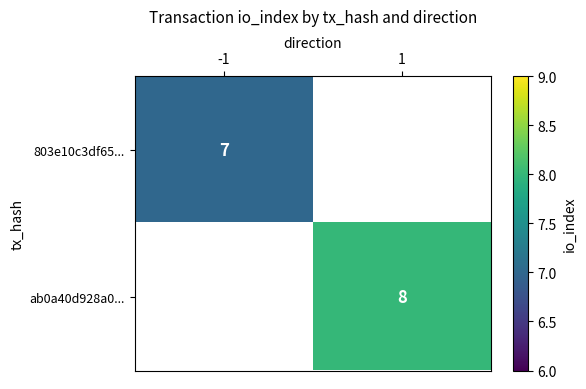

True or false: 803e10c3df65... has a value of 3 at -1.

False